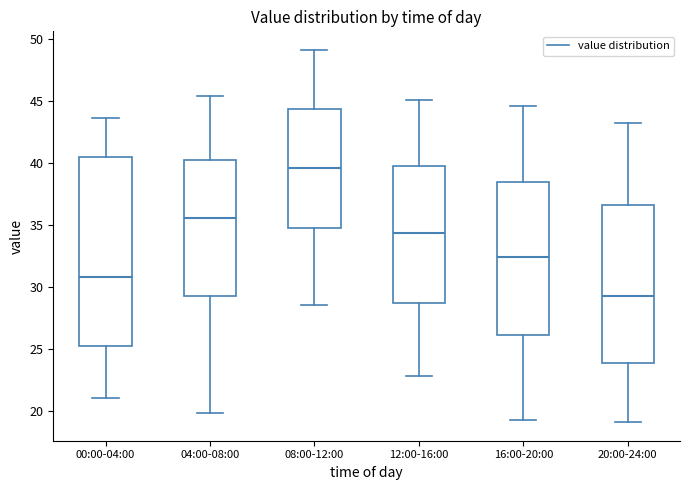

Where is the lower edge of the box for 12:00-16:00 on the y-axis? The values are not printed on the chart, so give them approximately, as read against the axis.

28.5